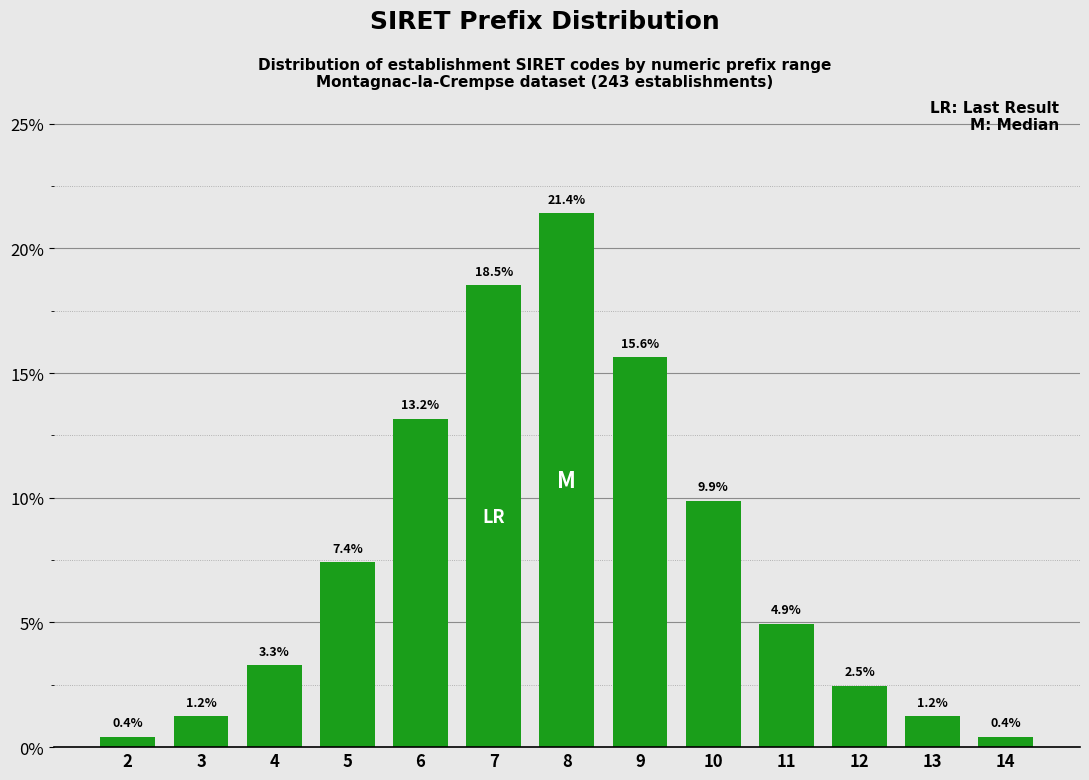

Reading left to right, what are all the values shown in this chart?

2=0.4	3=1.2	4=3.3	5=7.4	6=13.2	7=18.5	8=21.4	9=15.6	10=9.9	11=4.9	12=2.5	13=1.2	14=0.4